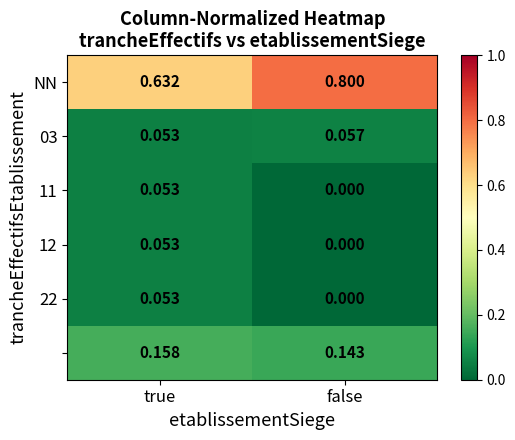

What is the maximum value shown in the chart?

0.8